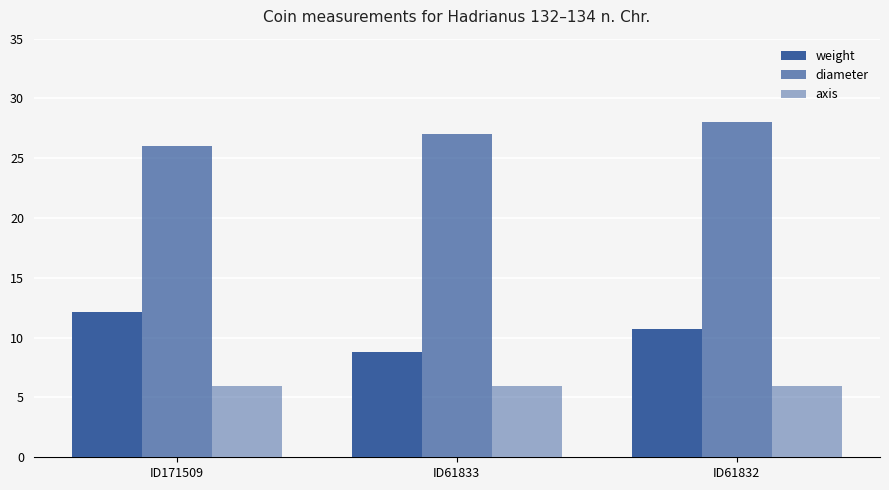

Reading right to left, what are all the values shown in this chart?

weight: 10.7	8.8	12.2
diameter: 28.0	27.0	26.0
axis: 6.0	6.0	6.0